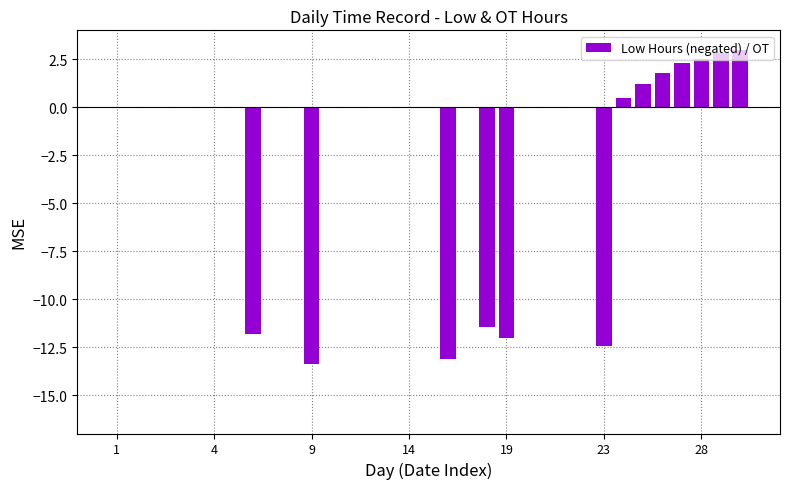

Count the number of categories in the chart.

33